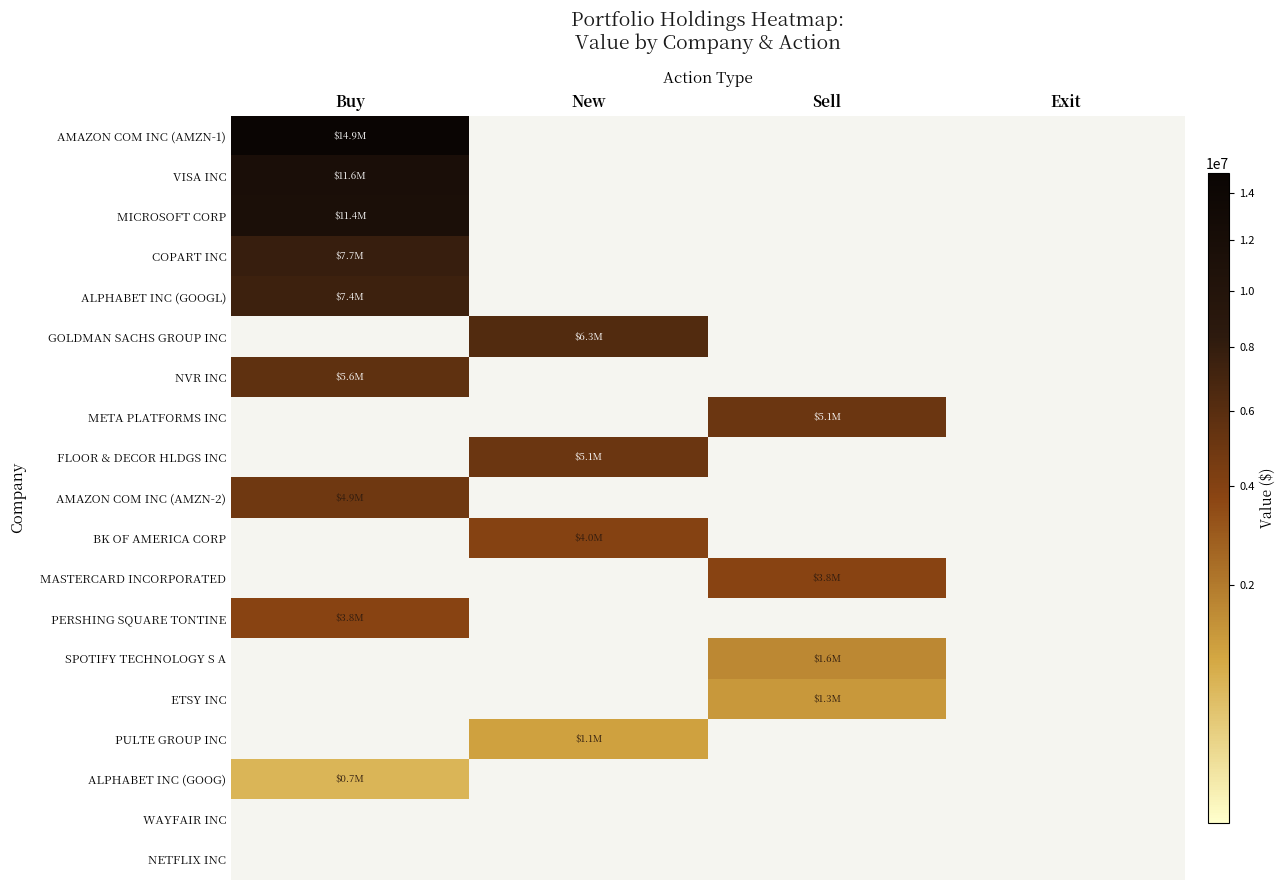

What is the difference between the highest and lowest values at Sell?

5064000